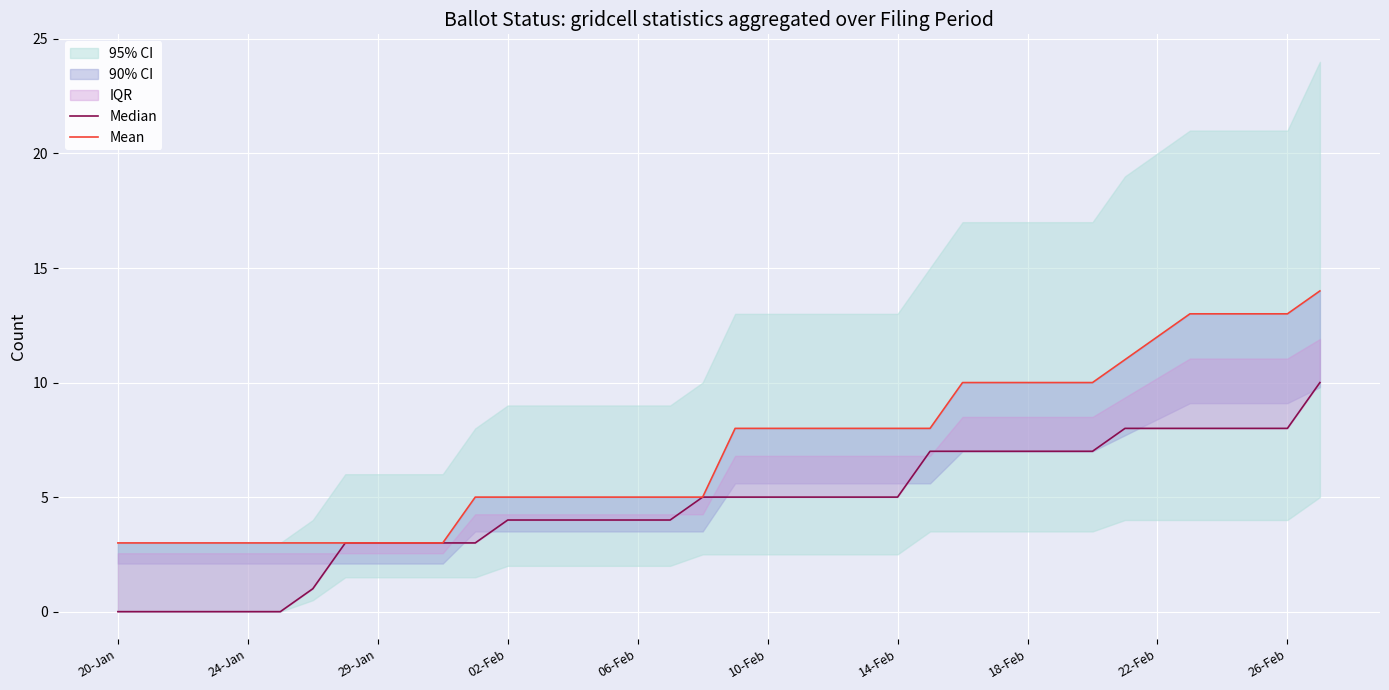

Does the chart display data point markers on the line(s)?

No